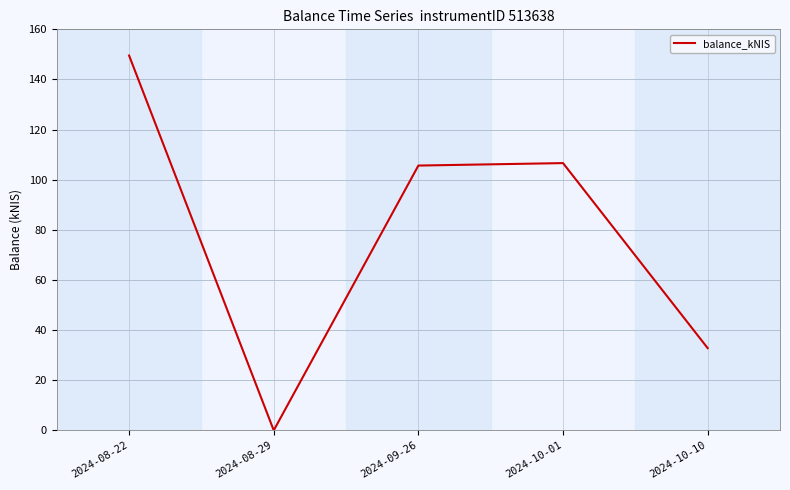

What is the ratio of the value at 2024-08-22 to the value at 2024-10-01?

1.4